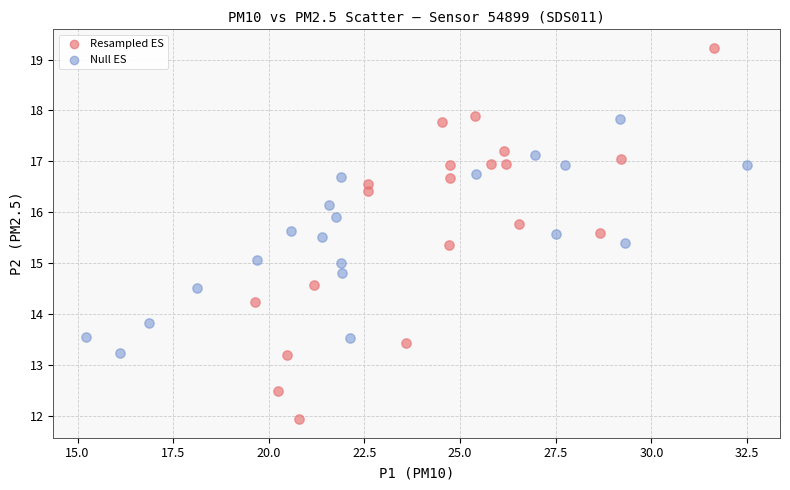

Which series contains the lowest Y value?

Resampled ES